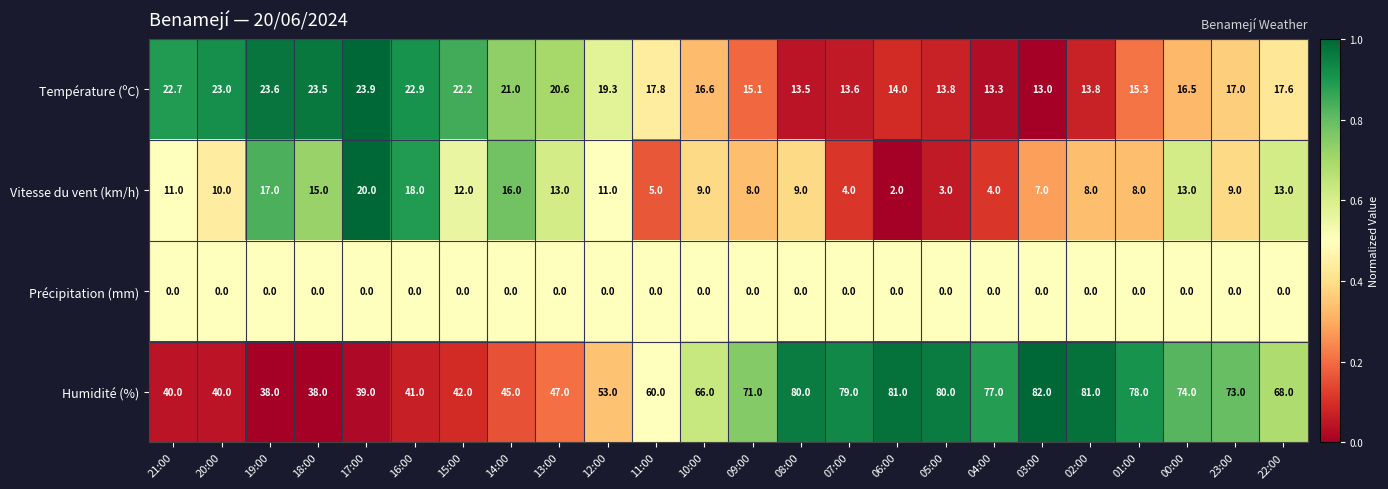

What is the sum of all Humidité (%) values?

1473.0